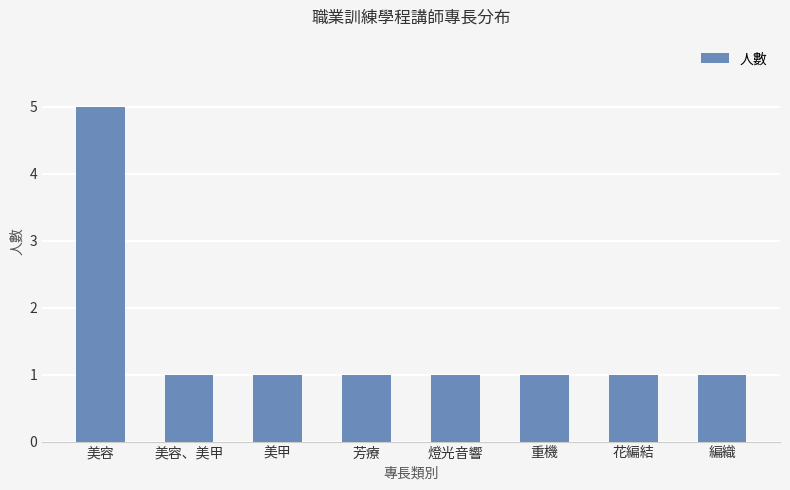

What is the label of the 4th bar from the left?

芳療